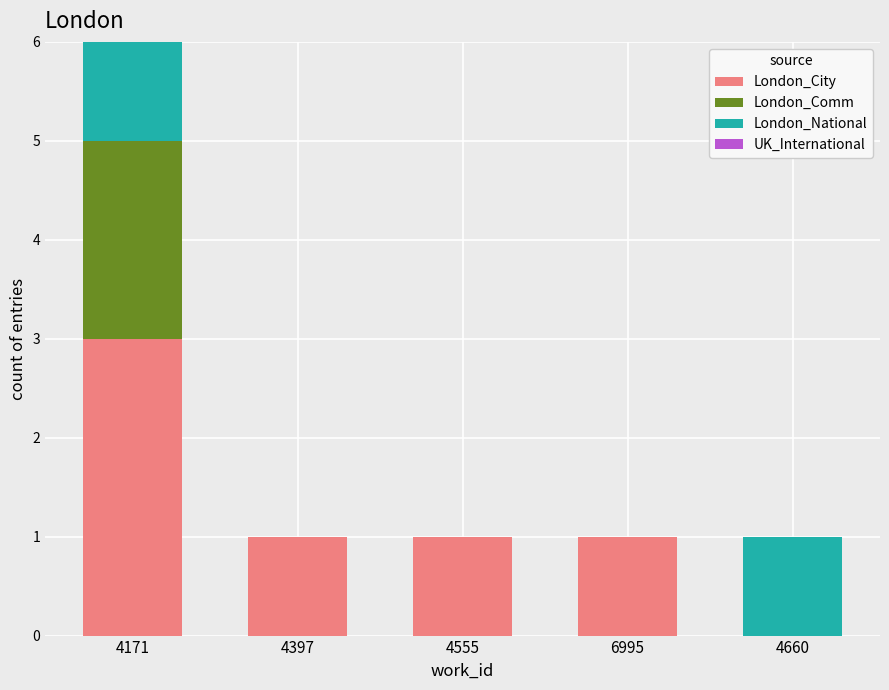

How many positive values does the London_City series have?

4